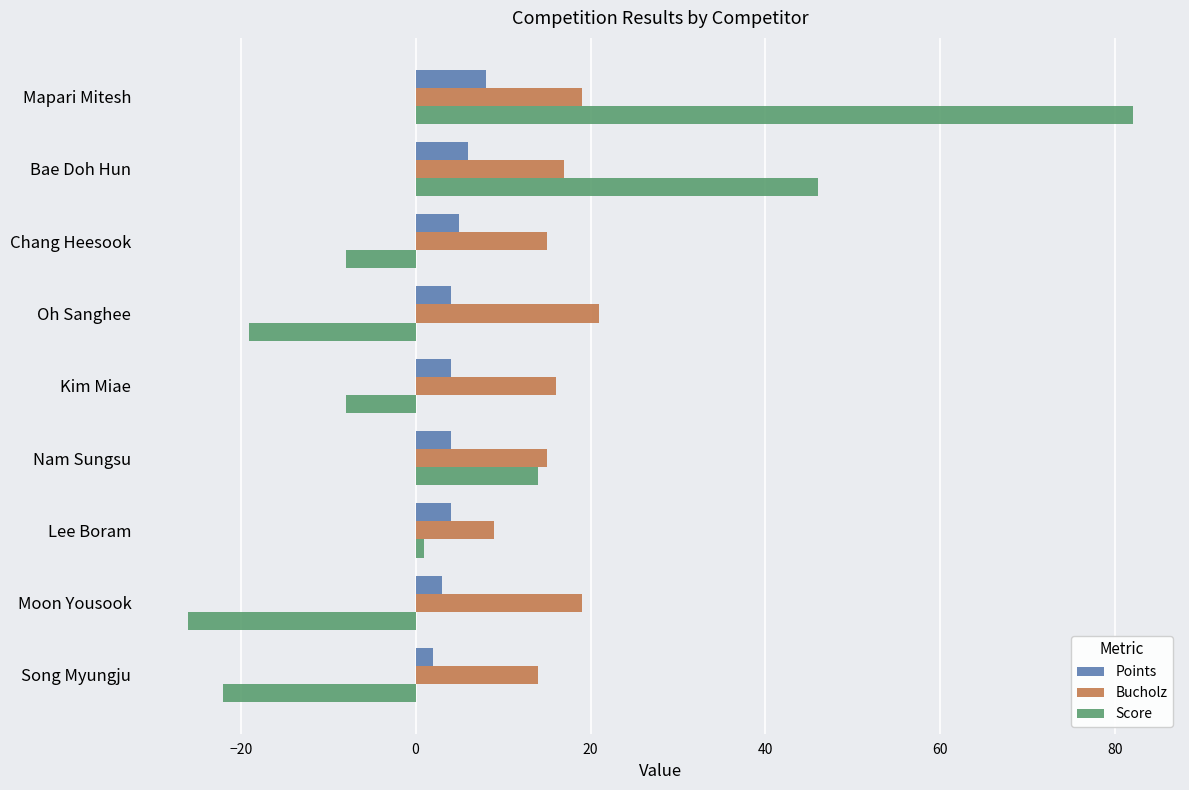

What is the sum of all Score values?

60